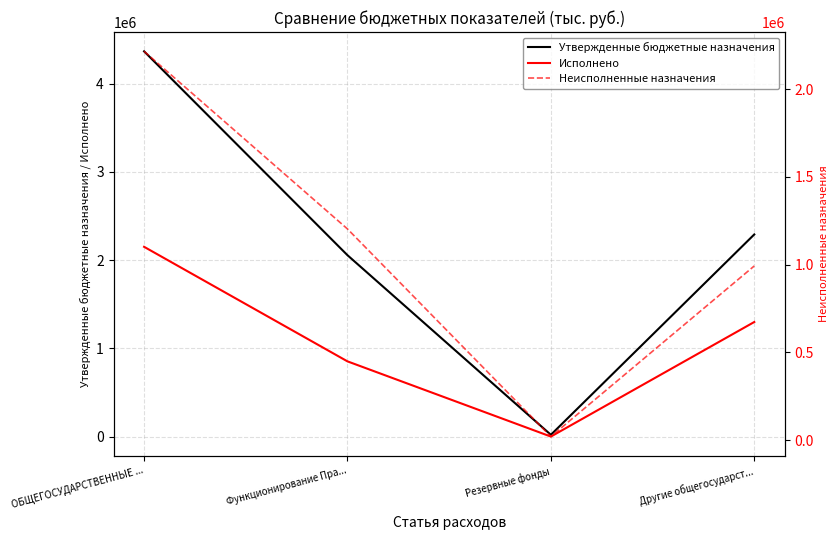

What is the value of the Исполнено point at the 4th from the left?

1298089.4